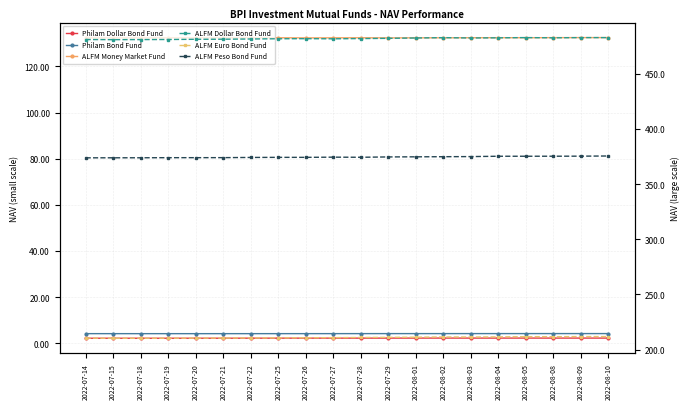

Which series changed the most between 2022-07-14 and 2022-07-27?

ALFM Dollar Bond Fund